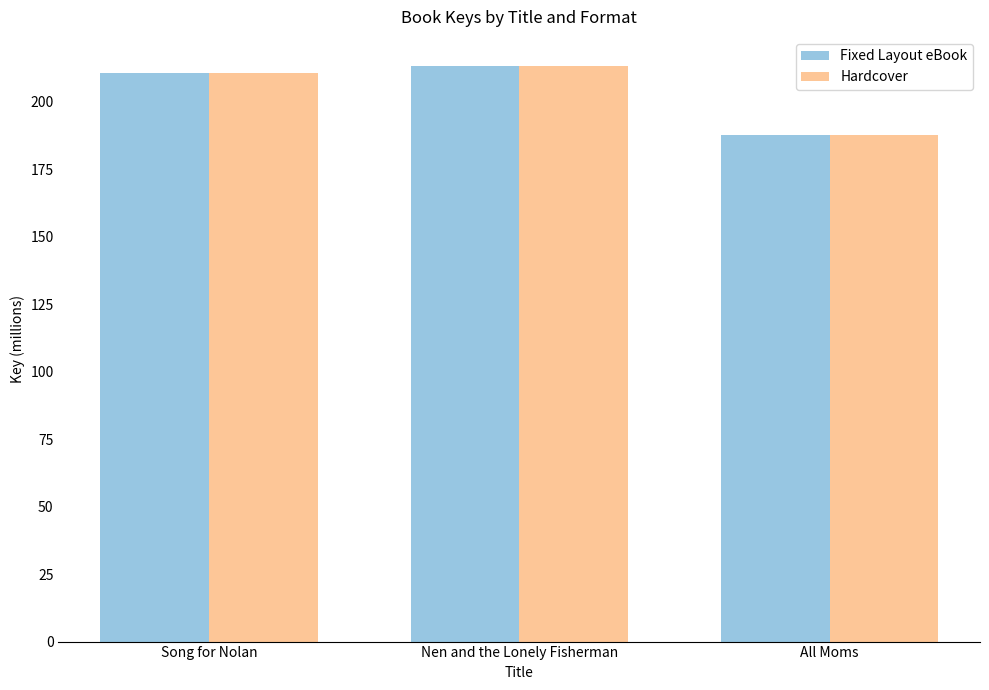

The Fixed Layout eBook series shows 358.8 at Song for Nolan. True or false?

False